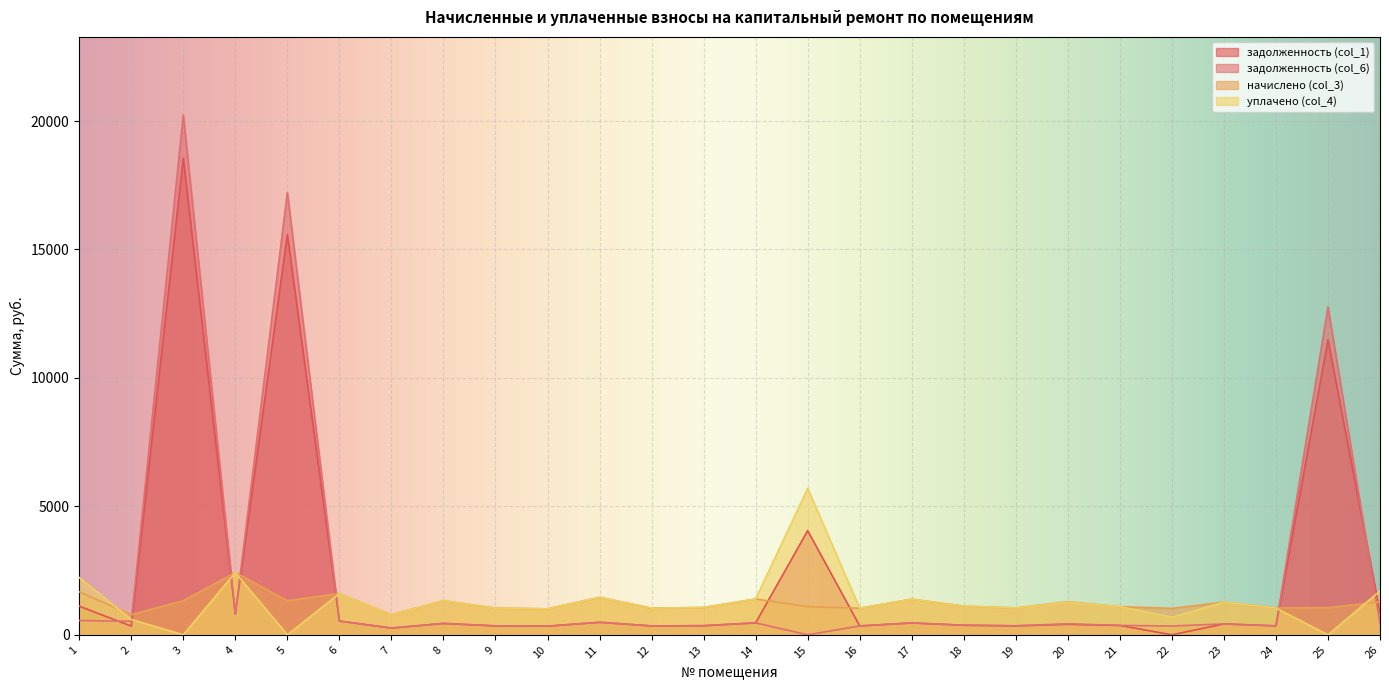

Where is задолженность (col_1) nearest to the value 9274?

25